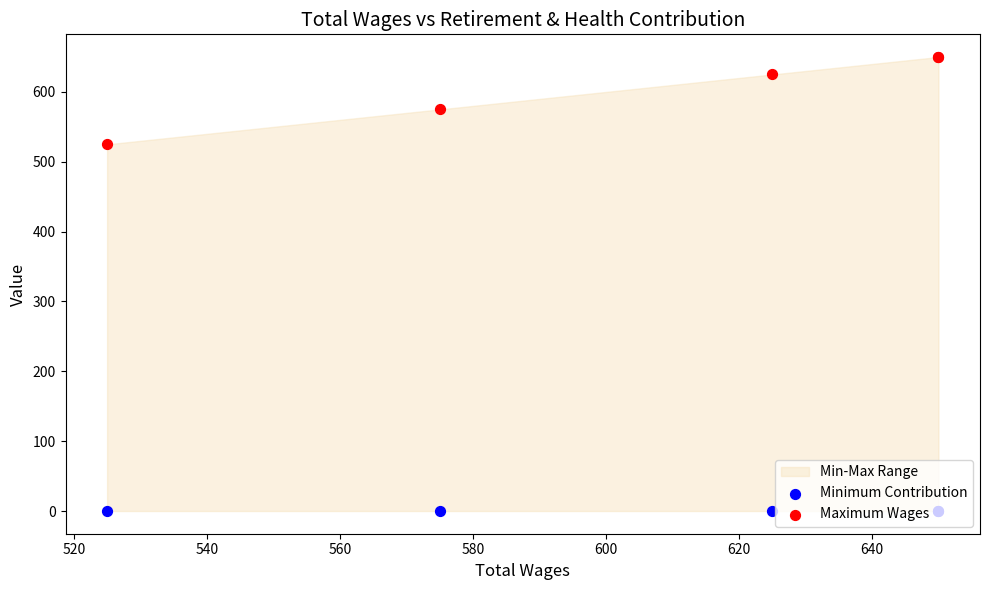

Which series has the widest spread of Y values?

Maximum Wages